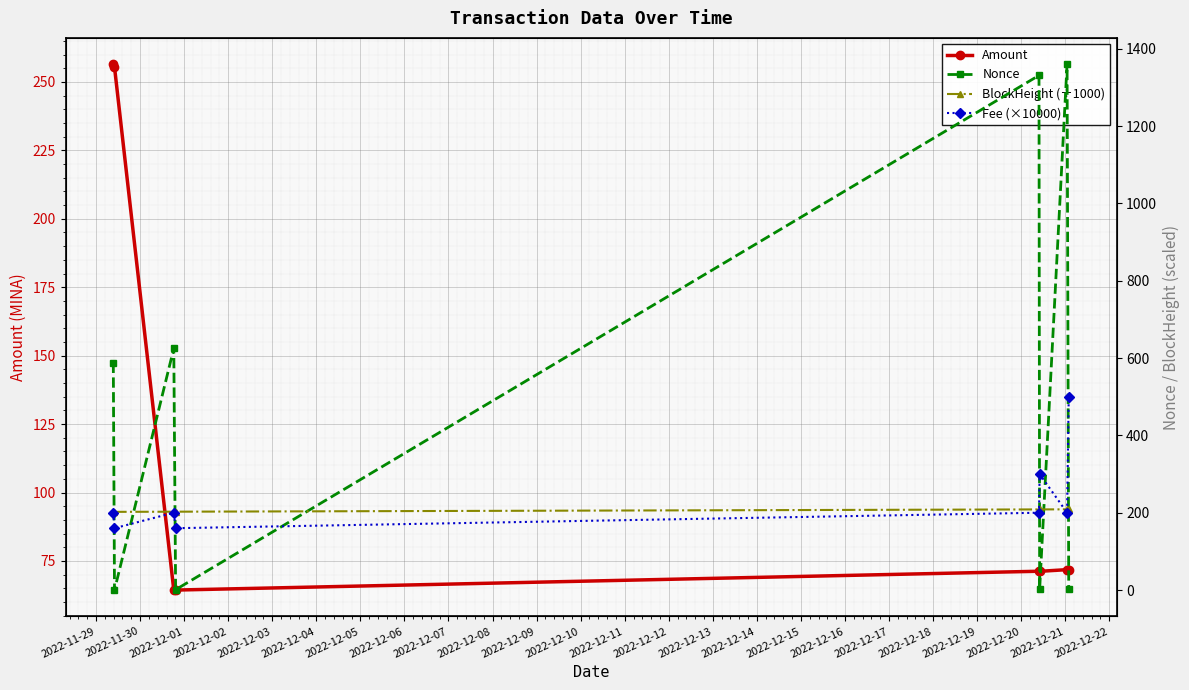

What is the value of the Amount point at the 1st from the left?

256.5